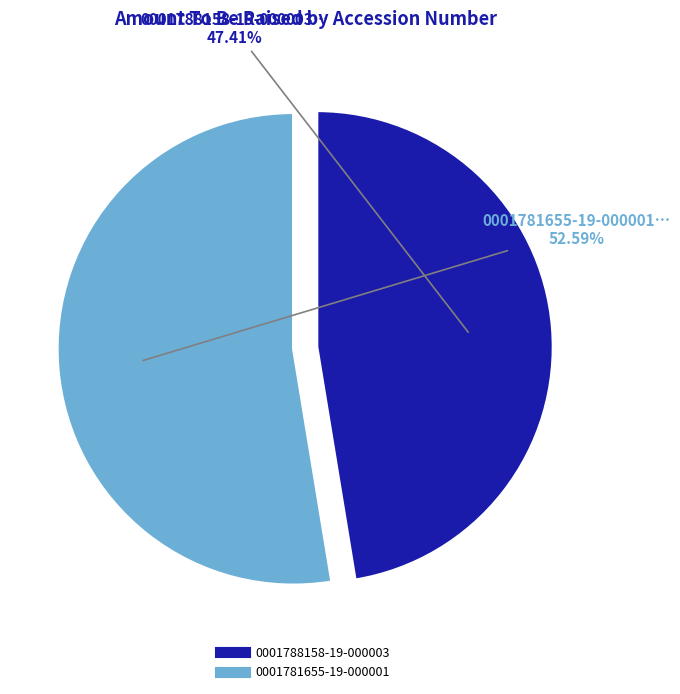

Which category accounts for the majority?

0001781655-19-000001